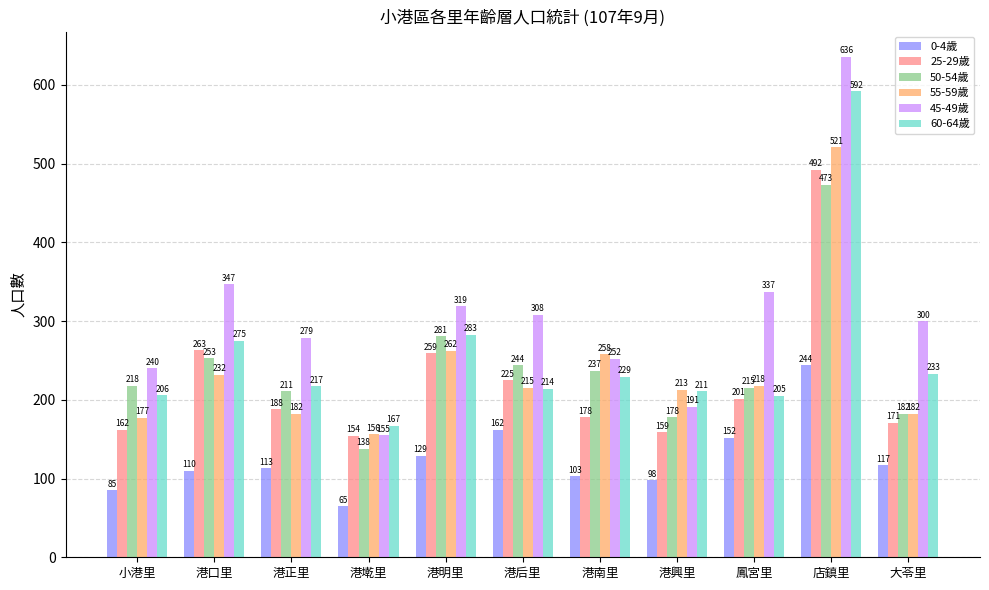

At 小港里, list the series in order from largest to smallest.

45-49歲, 50-54歲, 60-64歲, 55-59歲, 25-29歲, 0-4歲